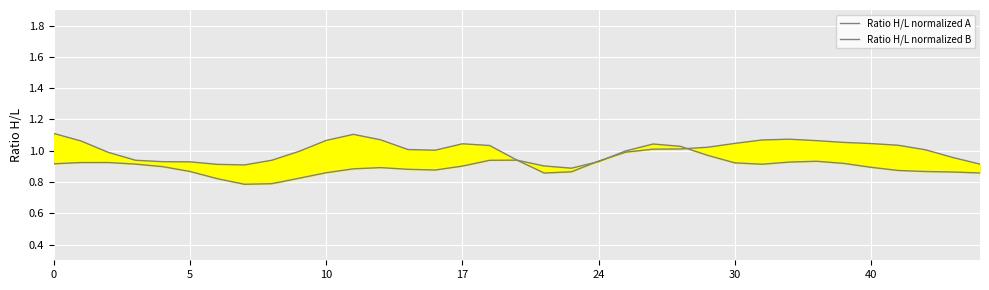

What is the label of the 28th point from the right?

7